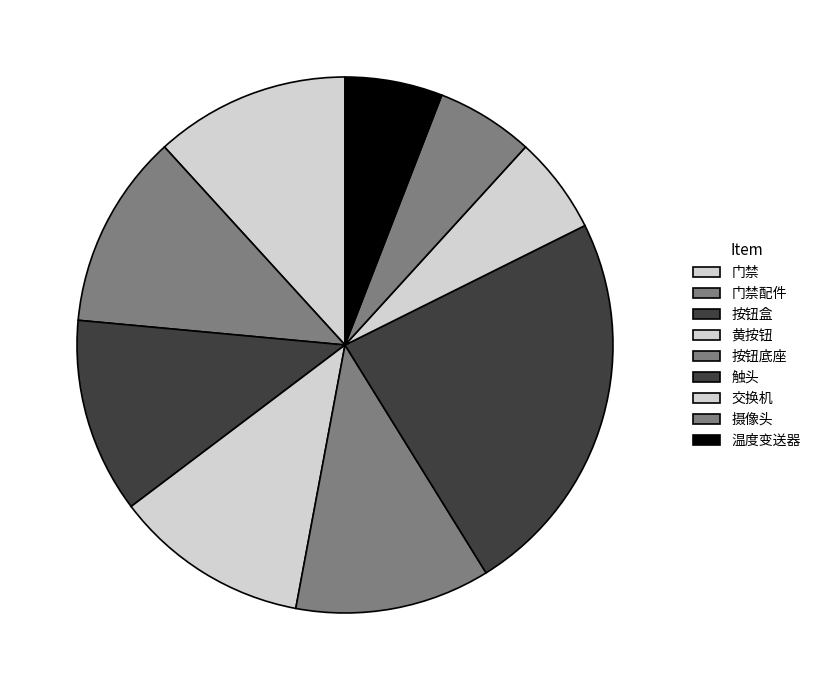

Does any single category account for the majority?

No